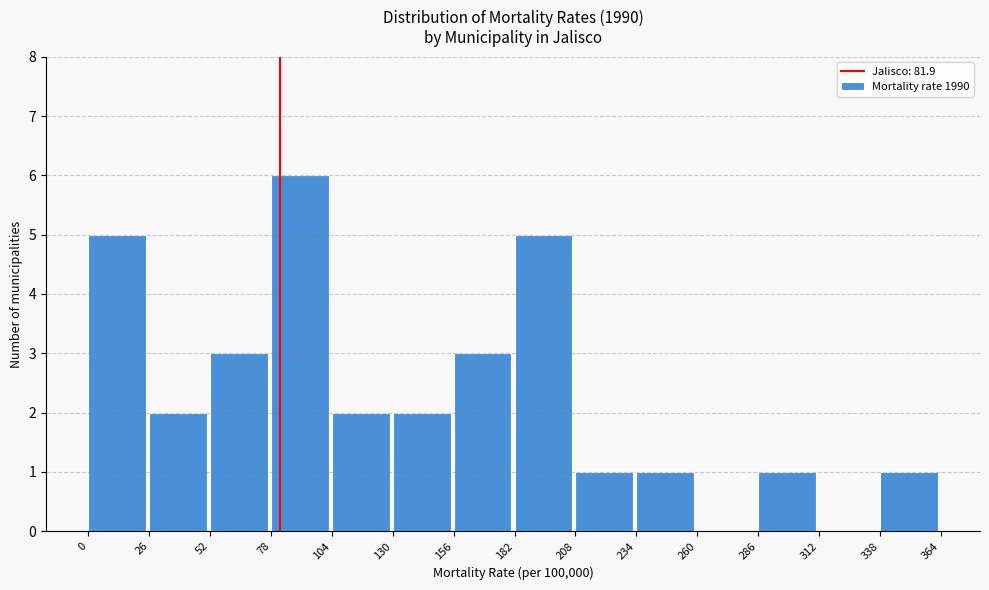

Reading left to right, list every bar in this chart as the range it spans on the x-axis followed by its height. The values are not printed on the chart, so give them approximately, as read against the axis.

0 to 26: 5
26 to 52: 2
52 to 78: 3
78 to 104: 6
104 to 130: 2
130 to 156: 2
156 to 182: 3
182 to 208: 5
208 to 234: 1
234 to 260: 1
260 to 286: 0
286 to 312: 1
312 to 338: 0
338 to 364: 1